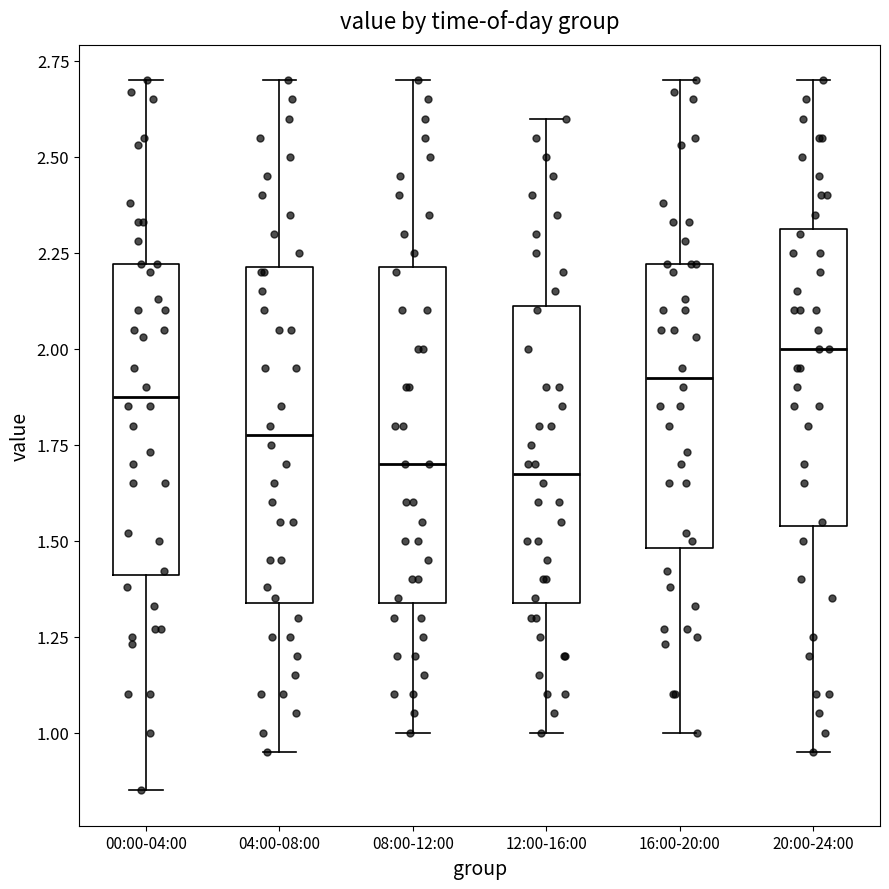

Where is the lower edge of the box for 08:00-12:00 on the y-axis? The values are not printed on the chart, so give them approximately, as read against the axis.

1.35